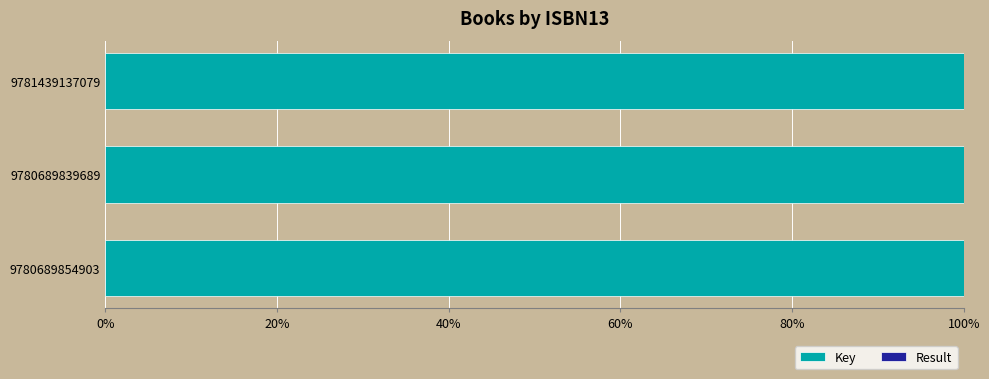

True or false: Key has a value of 59.3 at 9780689839689.

False